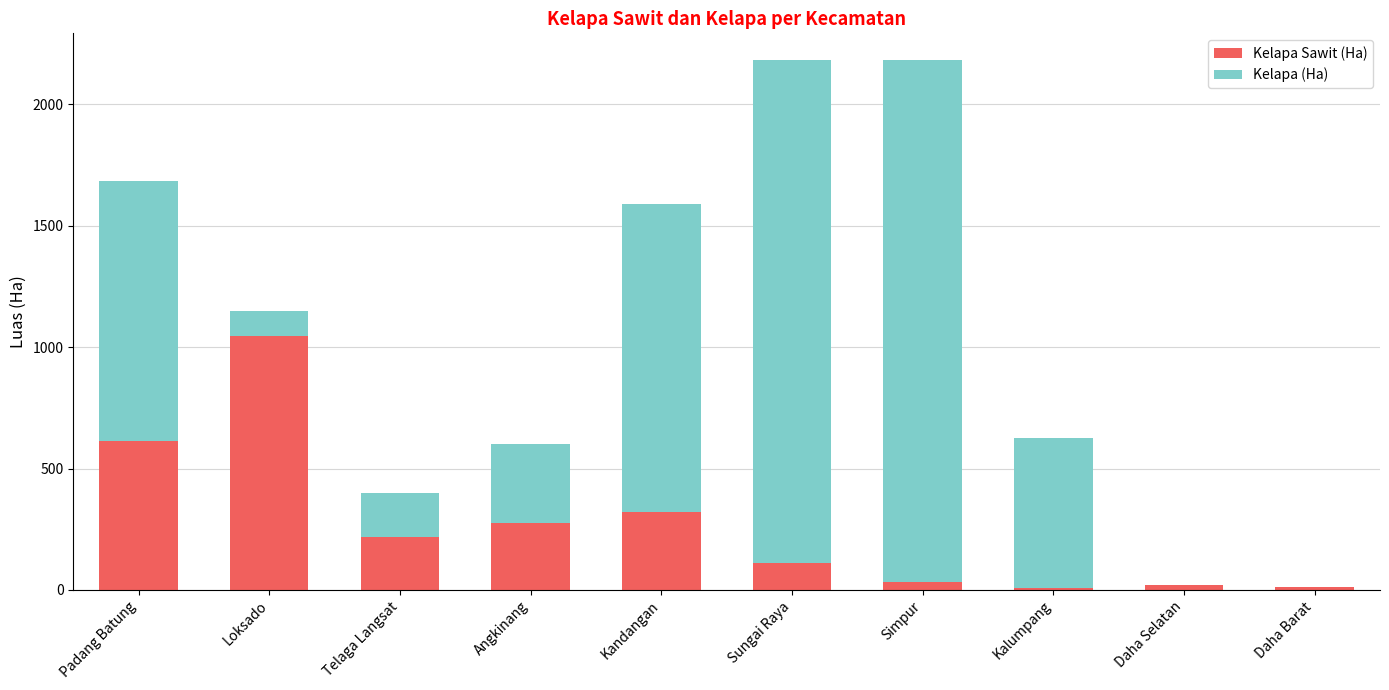

What is the total value across all series at Kandangan?

1590